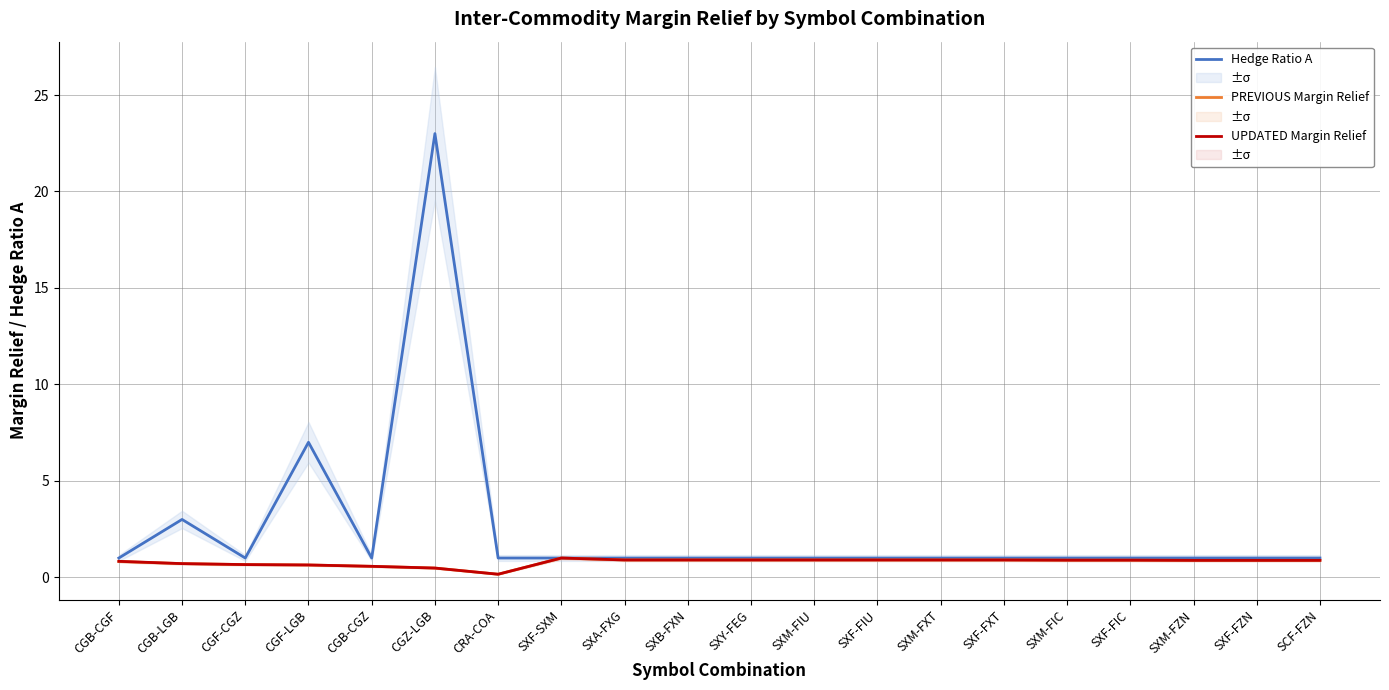

At which category does Hedge Ratio A reach its first local valley?

CGF-CGZ